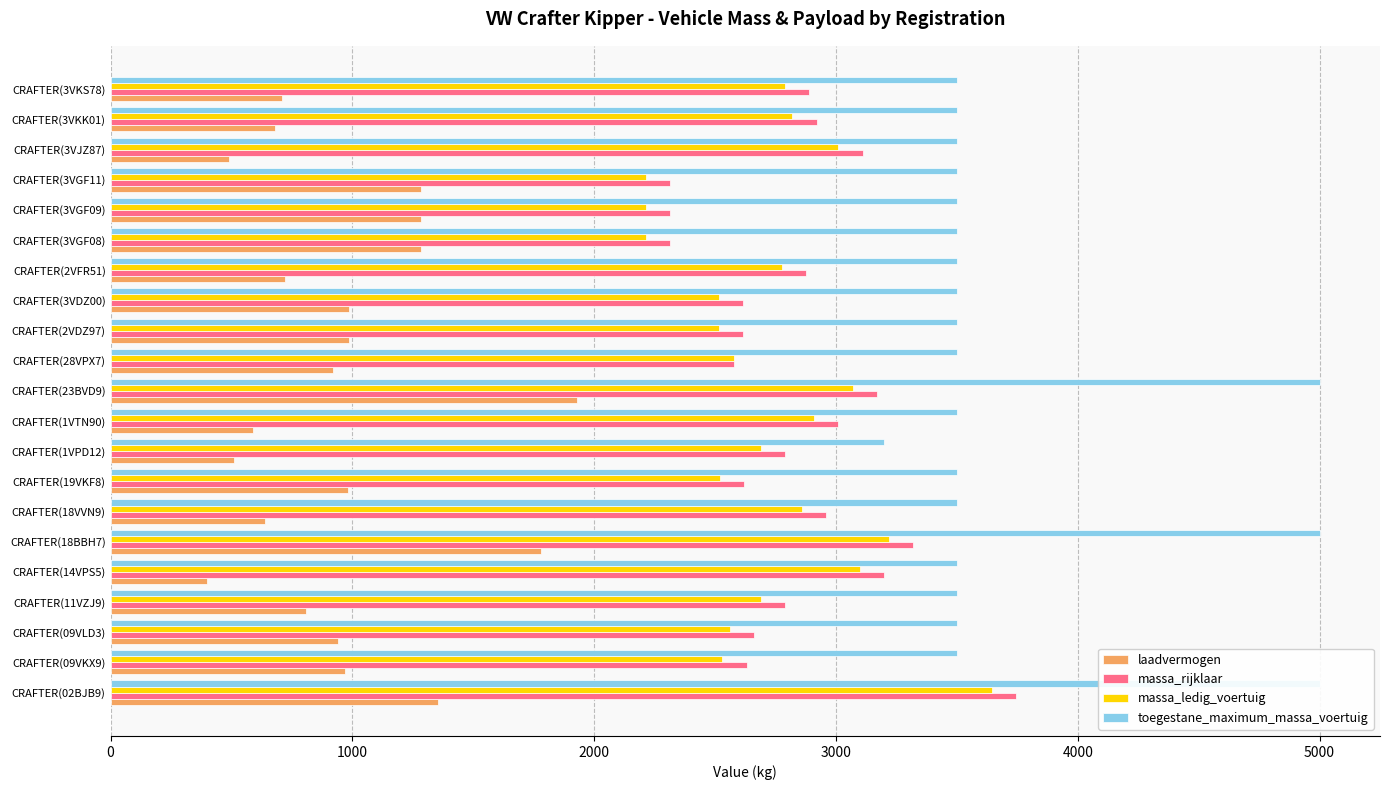

What is the total value across all series at CRAFTER(09VKX9)?

9630